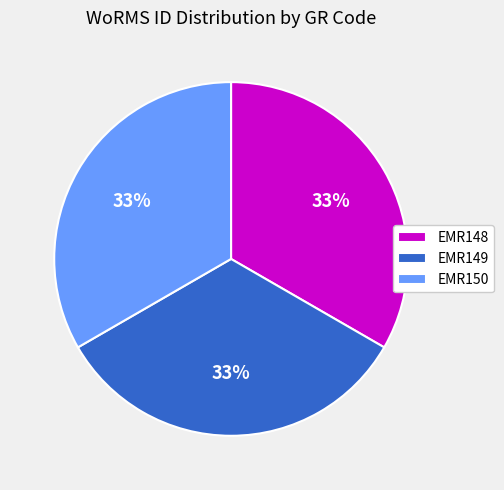

Combined, do EMR148 and EMR149 account for over 50%?

Yes